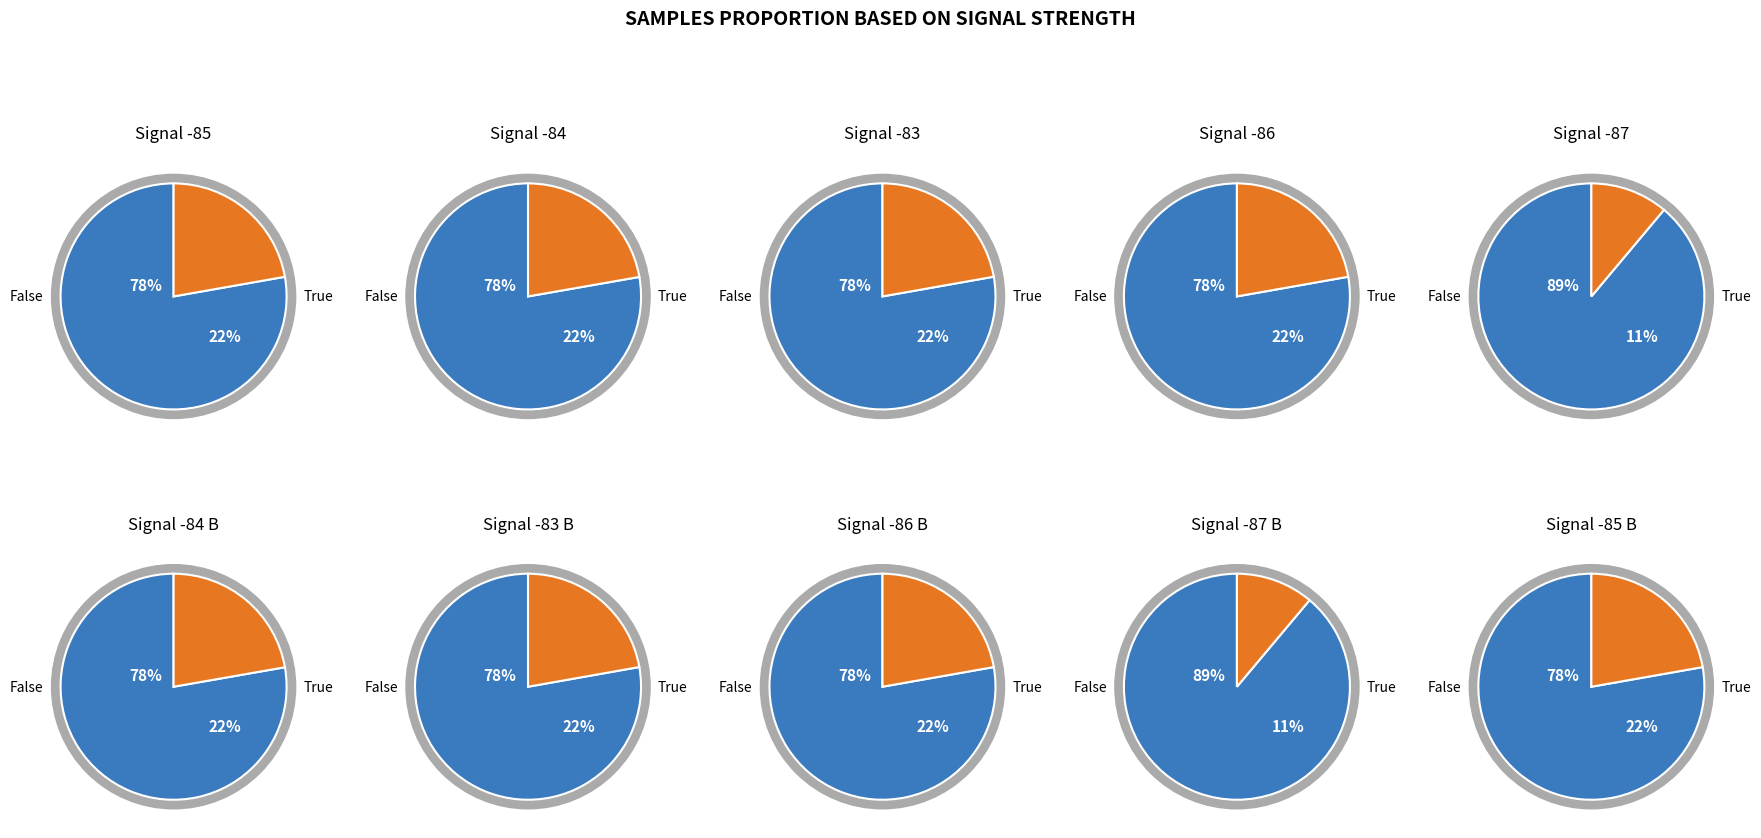

Does 0 account for over 50% of the chart?

No